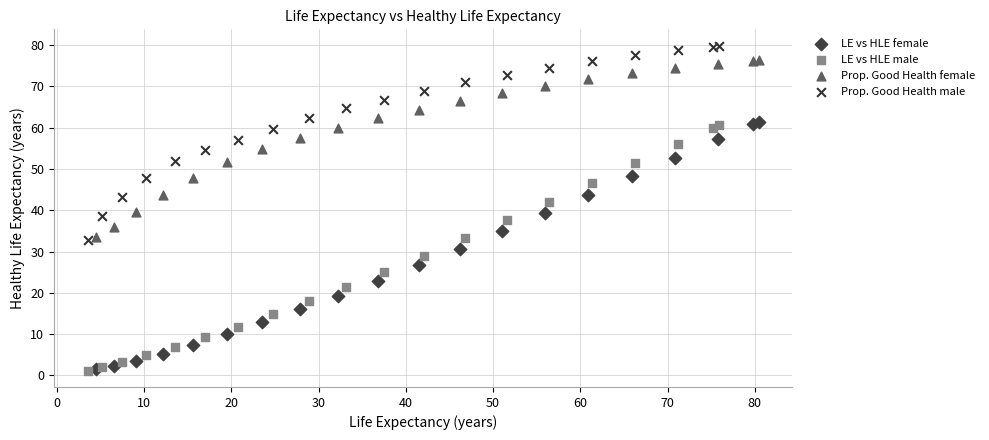

Which series has the widest spread of Y values?

LE vs HLE female